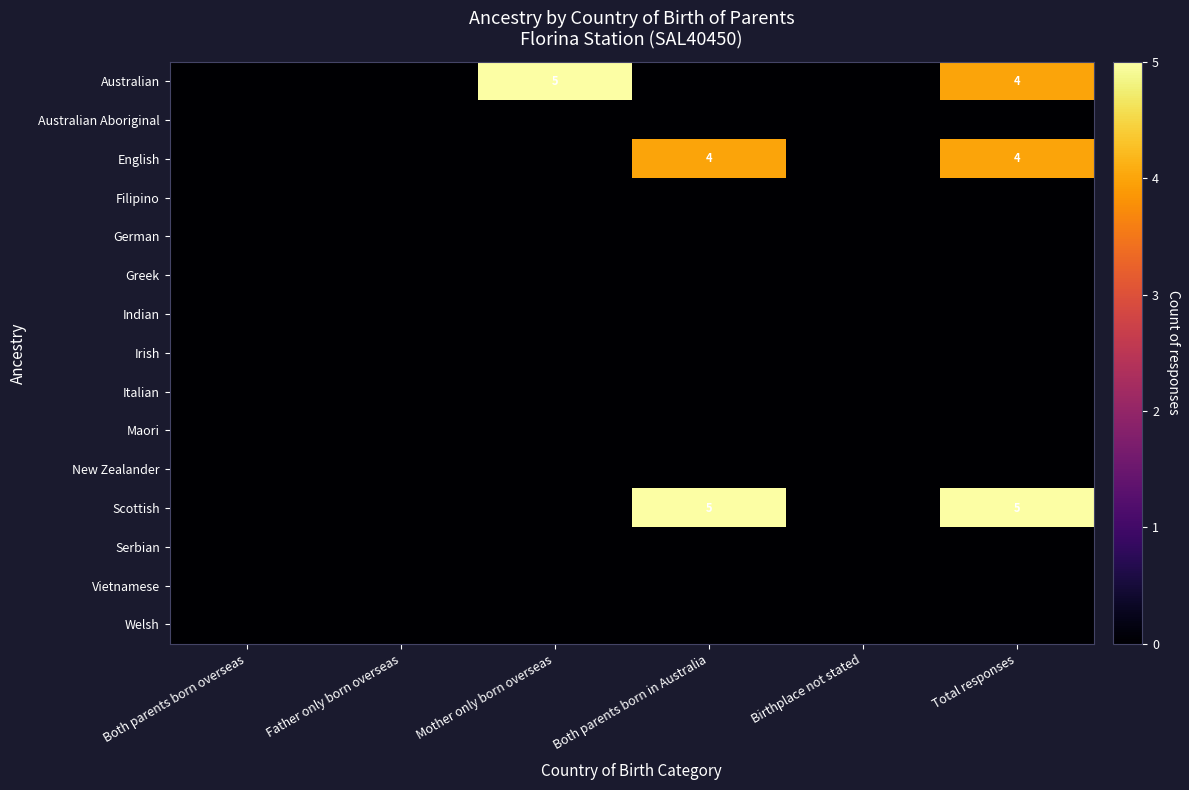

What is the total value across all series at Both parents born in Australia?

9